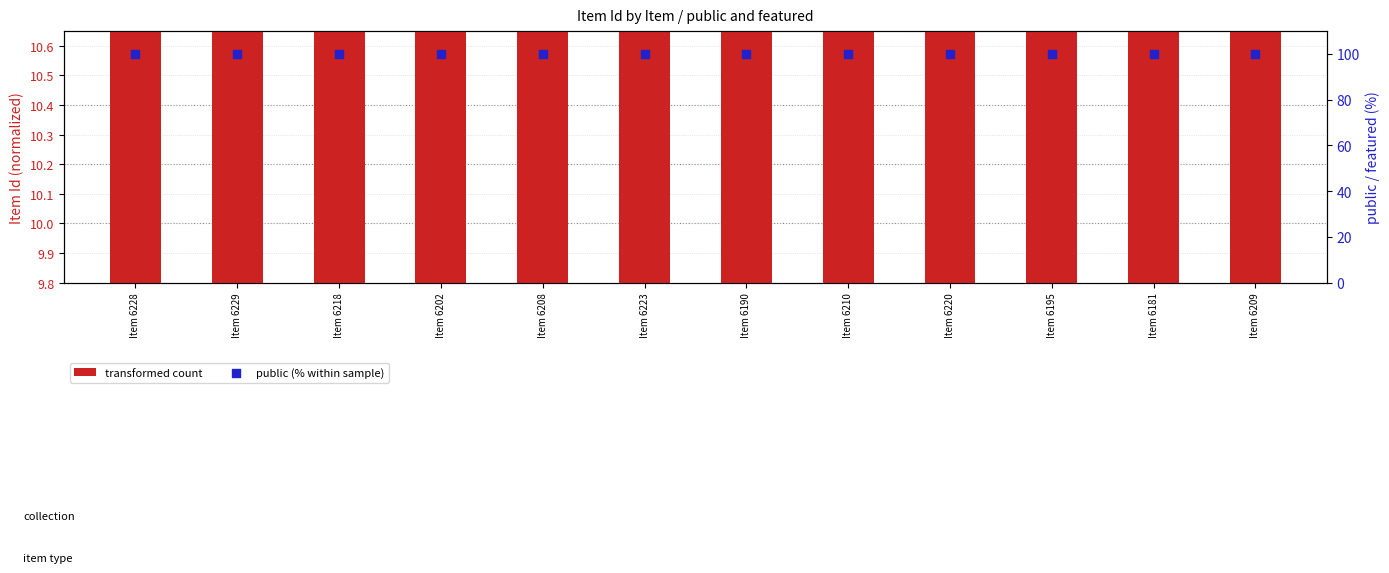

At which category is the sum across all series the highest?

Item 6229